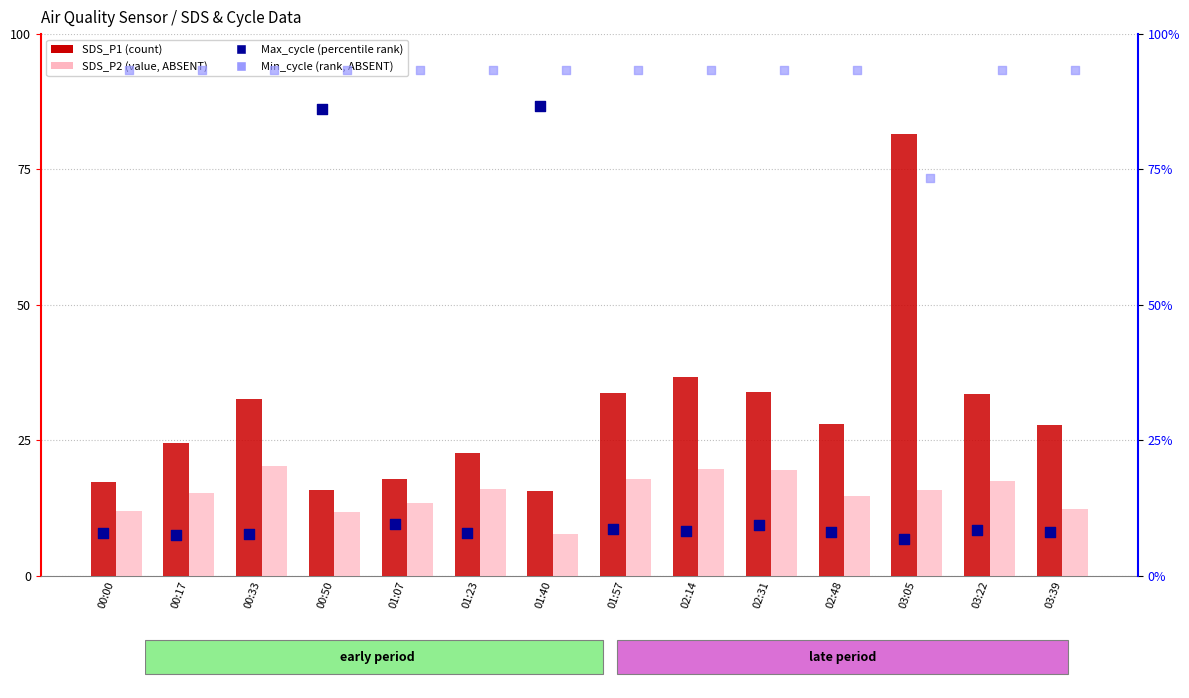

Which series has the largest Y range (max minus min)?

Max_cycle (percentile rank)